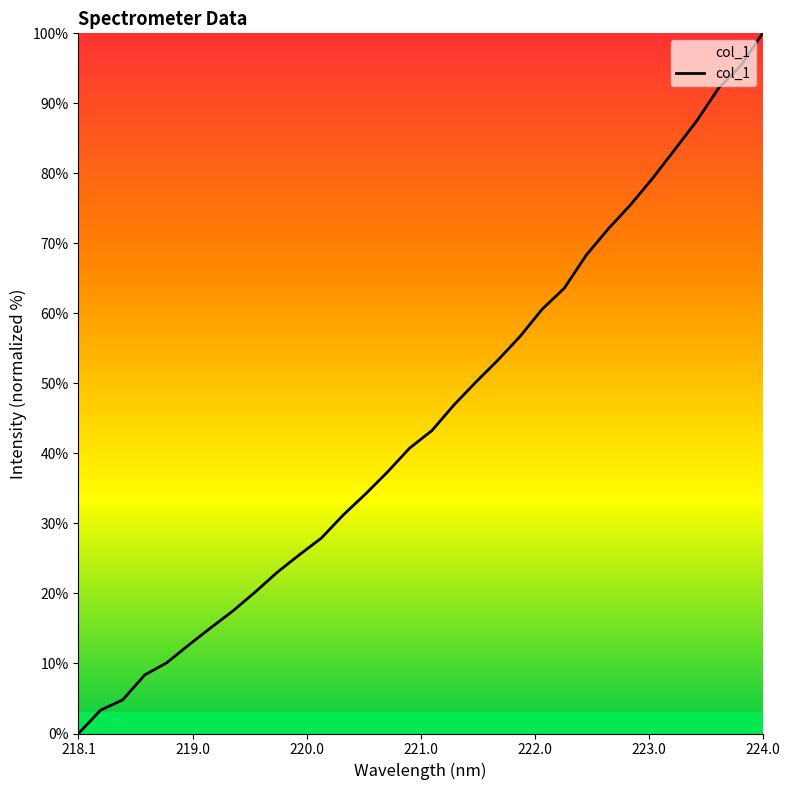

Reading right to left, list all the values displayed in this chart.

100.0	95.3	92.2	87.4	83.3	79.3	75.5	72.1	68.3	63.6	60.6	56.7	53.3	50.2	46.9	43.3	40.8	37.4	34.2	31.3	27.9	25.5	23.0	20.2	17.5	15.1	12.7	10.1	8.4	4.8	3.3	0.0